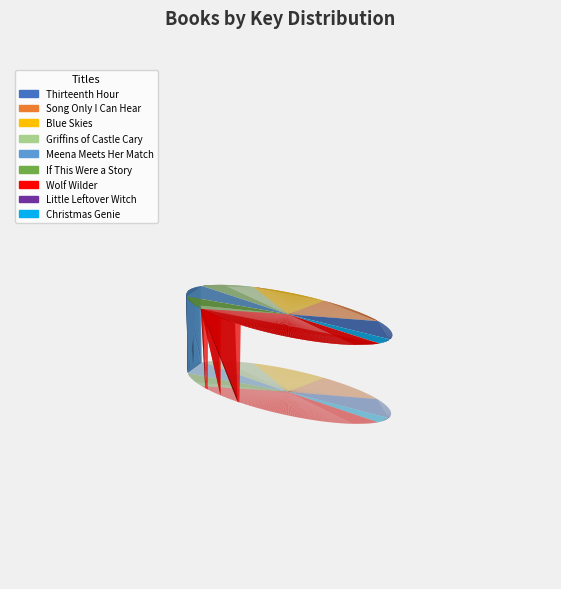

Between If This Were a Story and Little Leftover Witch, which is larger?

If This Were a Story